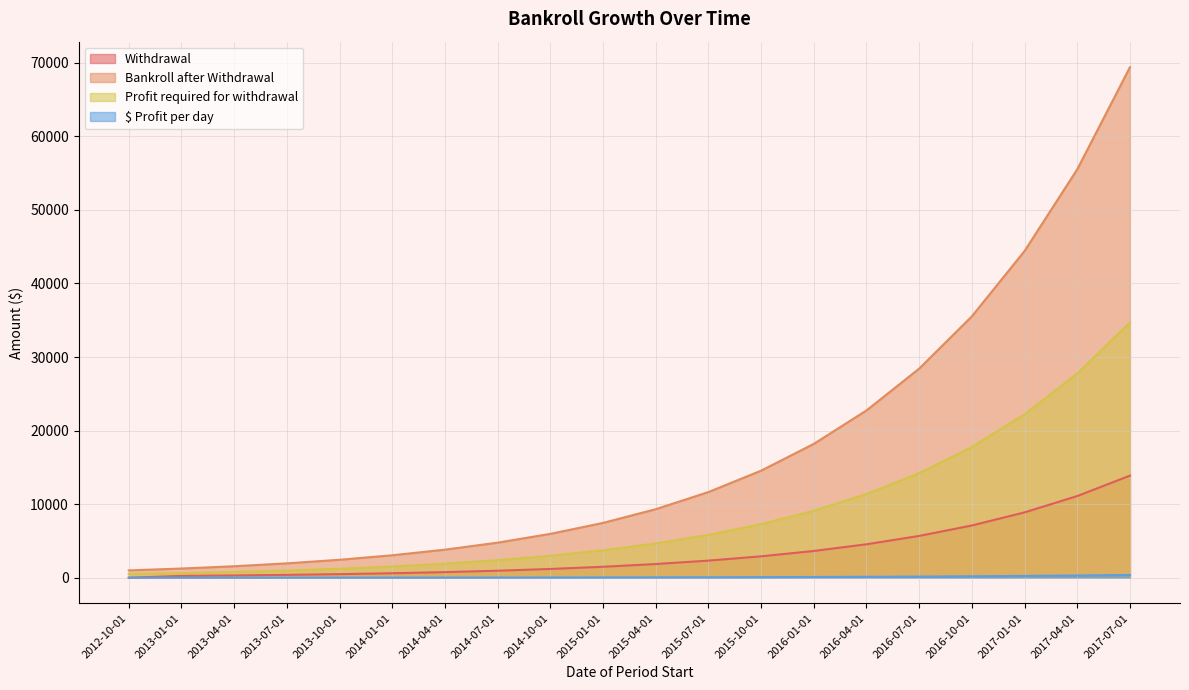

Which series has the largest range (max minus min)?

Bankroll after Withdrawal